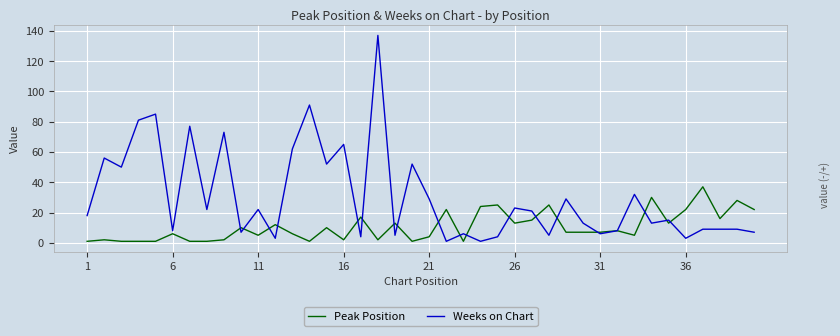

Reading left to right, list all the values displayed in this chart.

Peak Position: 1	2	1	1	1	6	1	1	2	10	5	12	6	1	10	2	17	2	13	1	4	22	1	24	25	13	15	25	7	7	7	8	5	30	13	22	37	16	28	22
Weeks on Chart: 18	56	50	81	85	8	77	22	73	7	22	3	62	91	52	65	4	137	5	52	29	1	6	1	4	23	21	5	29	13	6	8	32	13	15	3	9	9	9	7